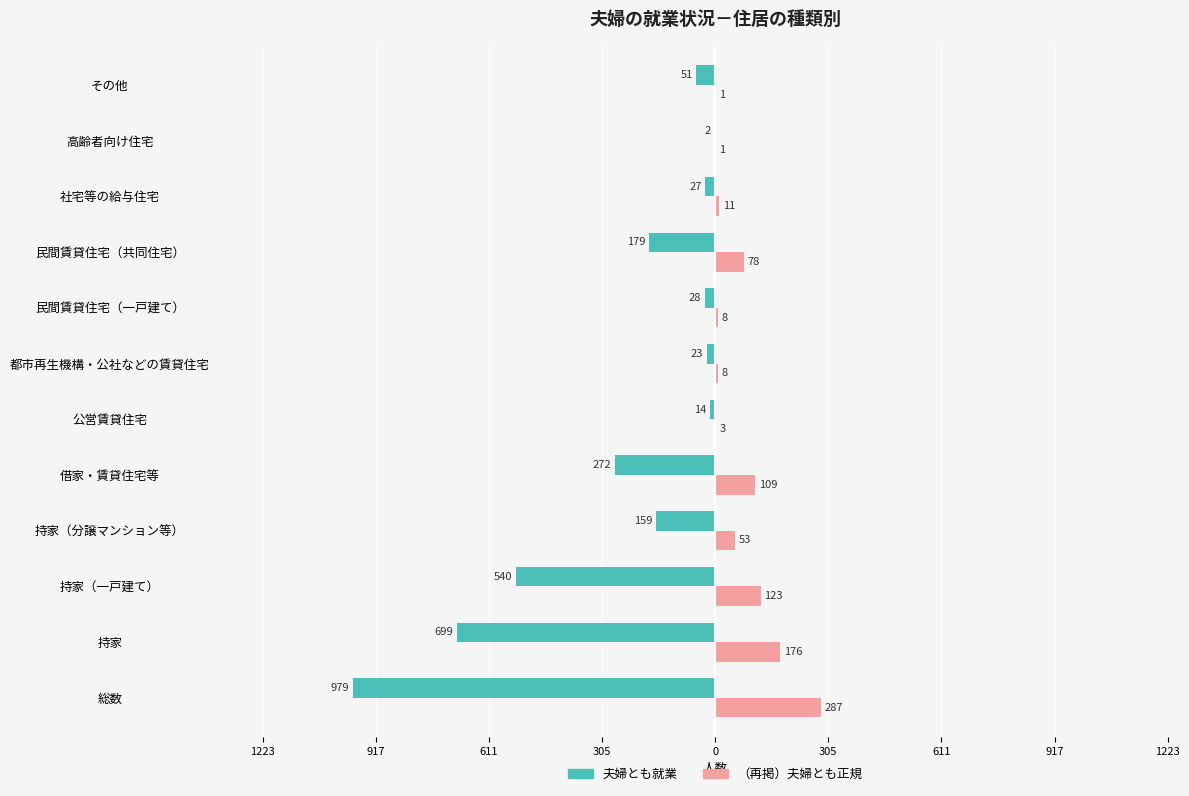

What are all the series names shown in the legend?

夫婦とも就業, （再掲）夫婦とも正規